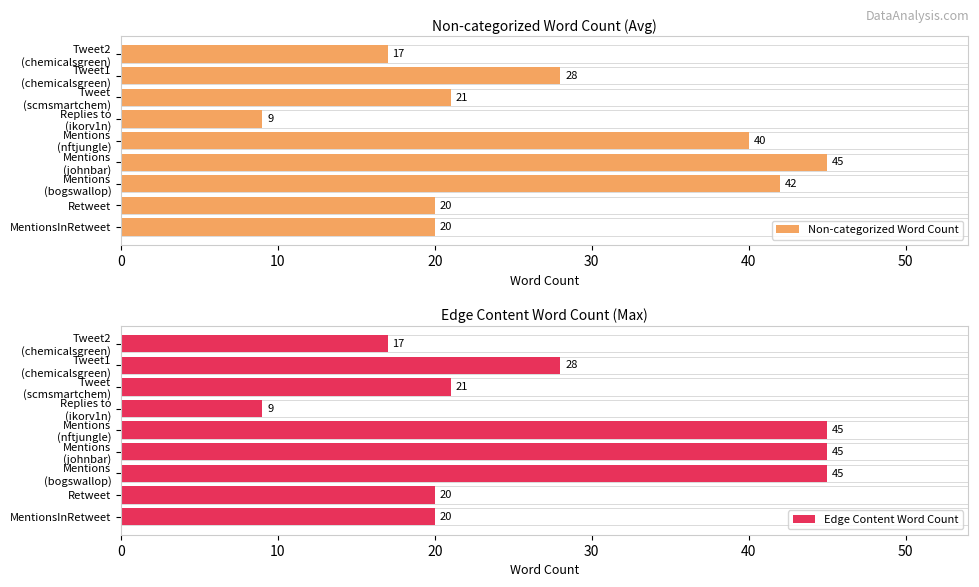

Between Mentions (johnbar) and Replies to (ikorv1n), which series saw the biggest shift?

Non-categorized Word Count